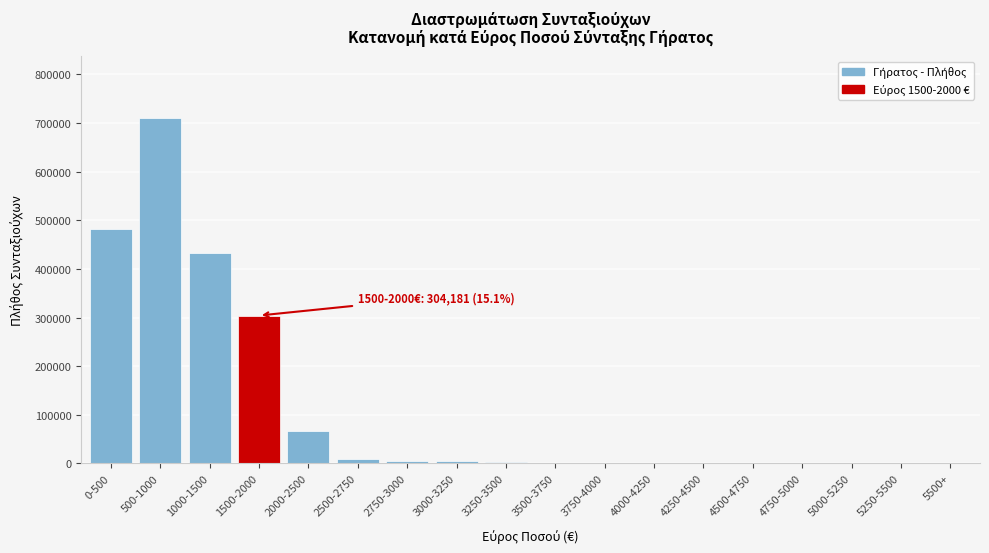

At which label is the value closest to 354714?

1500-2000